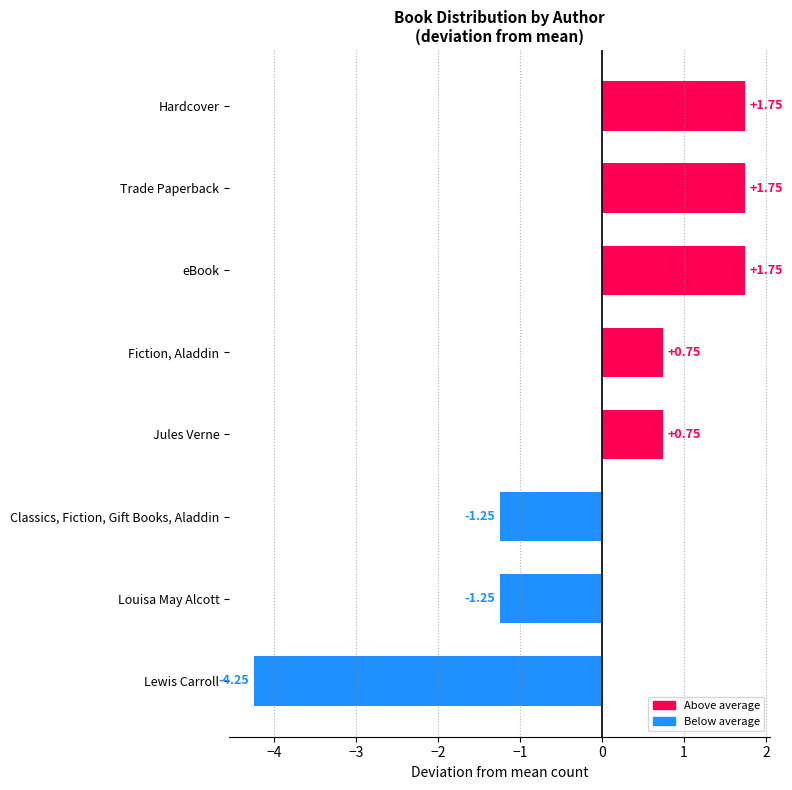

What is the difference between the maximum and minimum values?

6.0